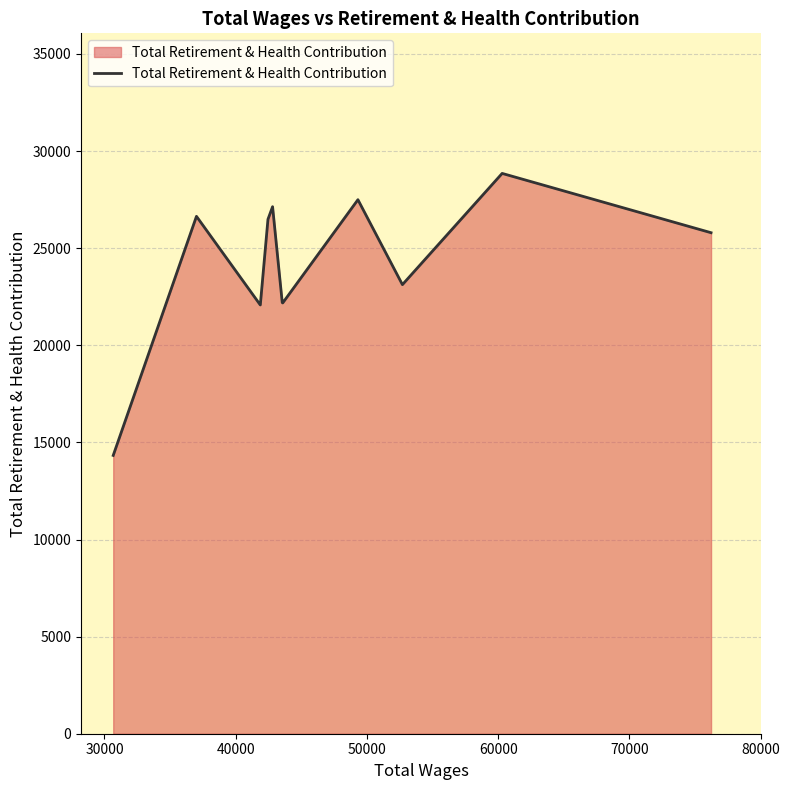

What is the difference between the maximum and minimum values?

14520